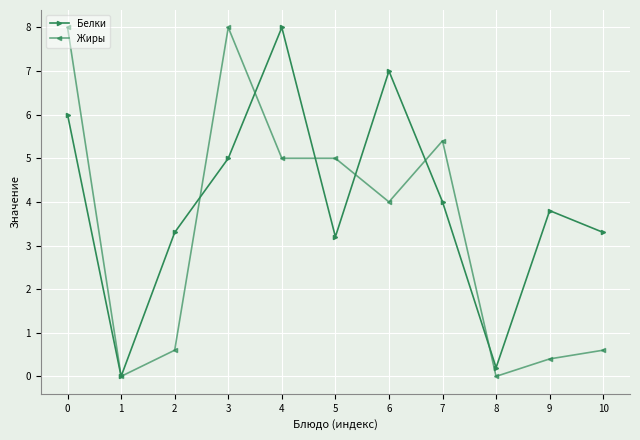

How many interior local peaks does the Белки series have?

3